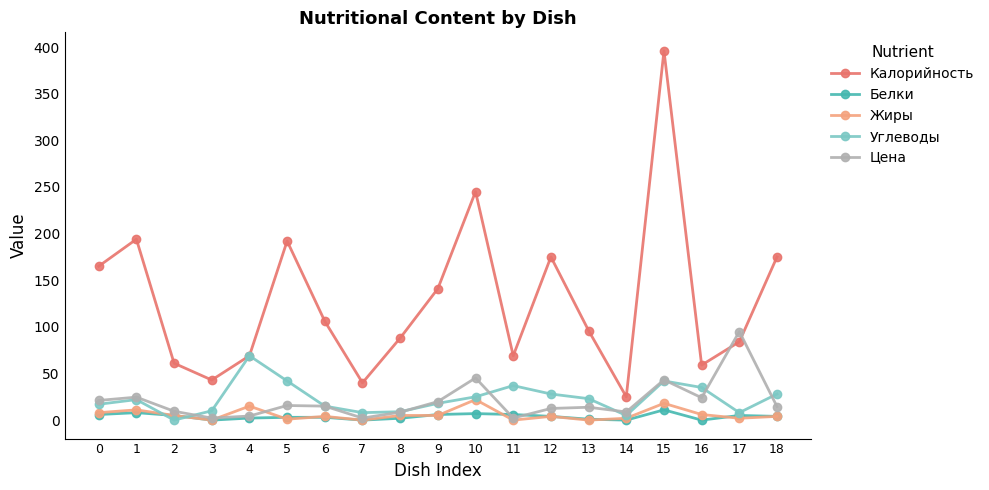

Does the chart display data point markers on the line(s)?

Yes